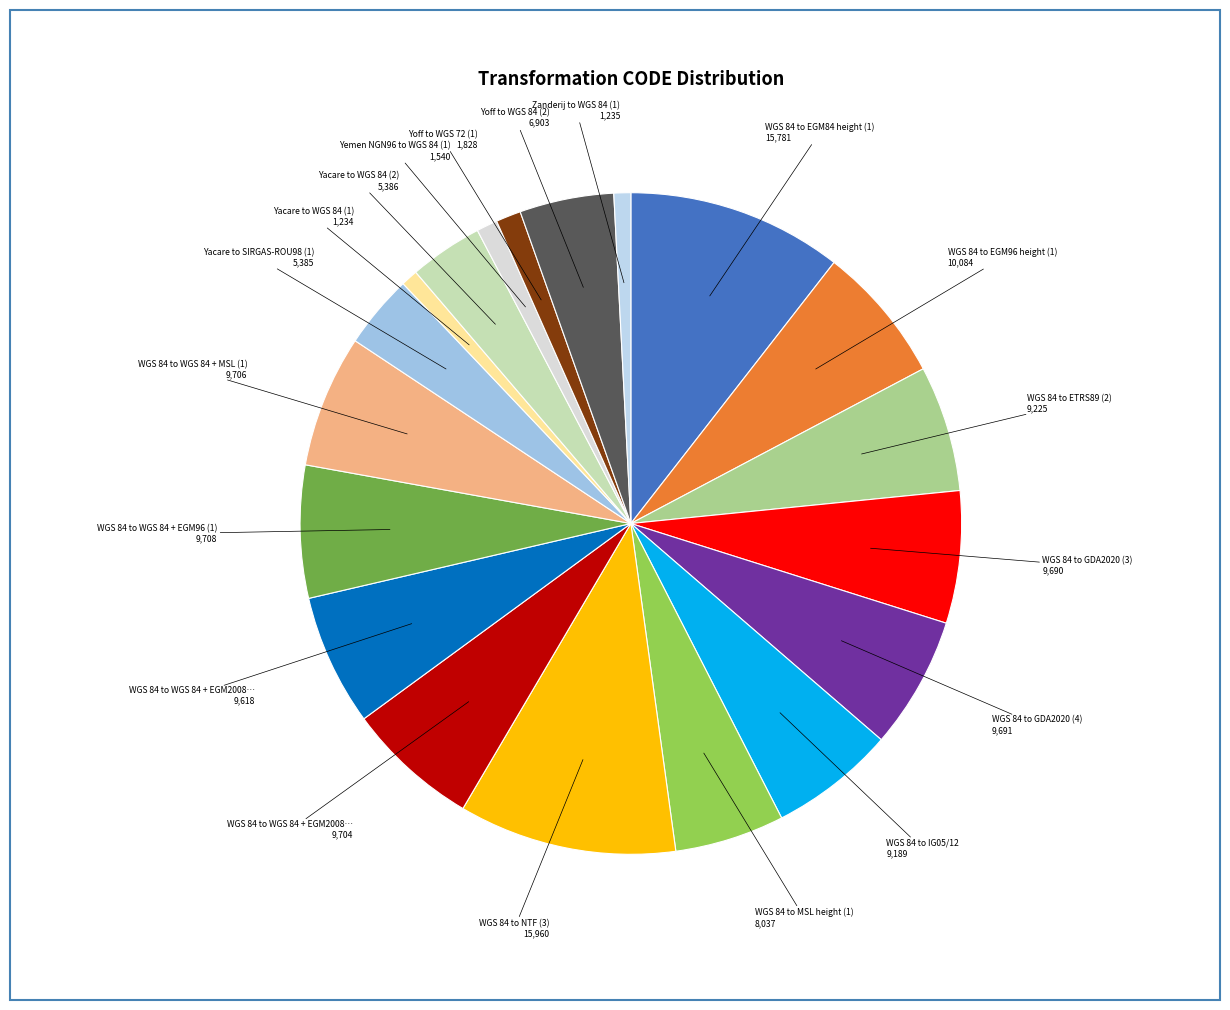

Which slice is the smallest?

Yacare to WGS 84 (1)